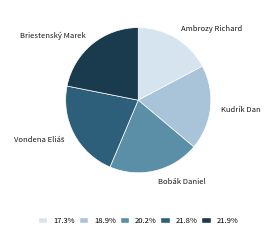

Do Bobák Daniel and Ambrozy Richard together represent more than half of the pie?

No